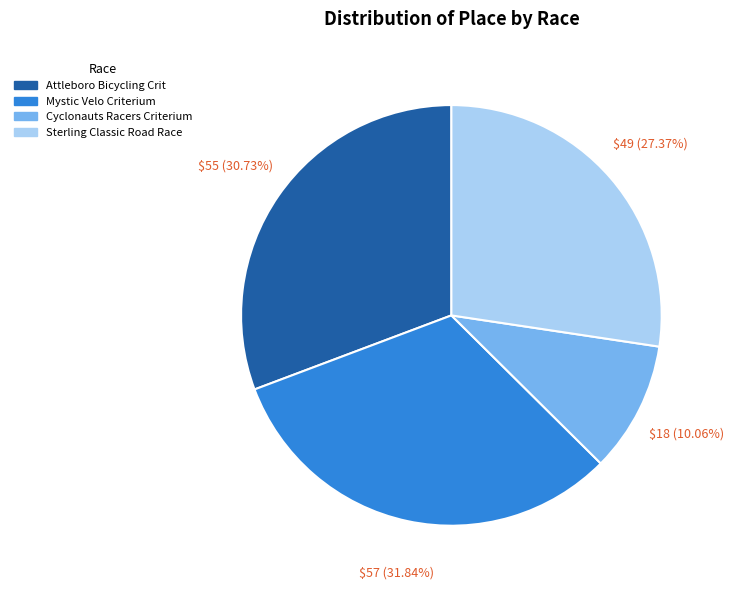

Rank the categories by value from highest to lowest.

Mystic Velo Criterium, Attleboro Bicycling Crit, Sterling Classic Road Race, Cyclonauts Racers Criterium